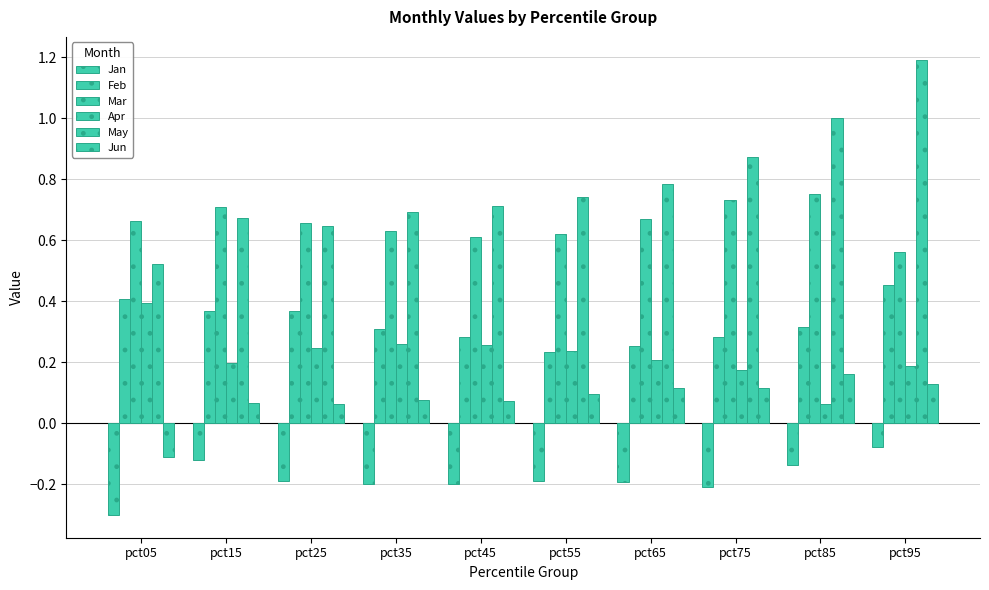

Which category has the highest value in the Apr series?

pct05